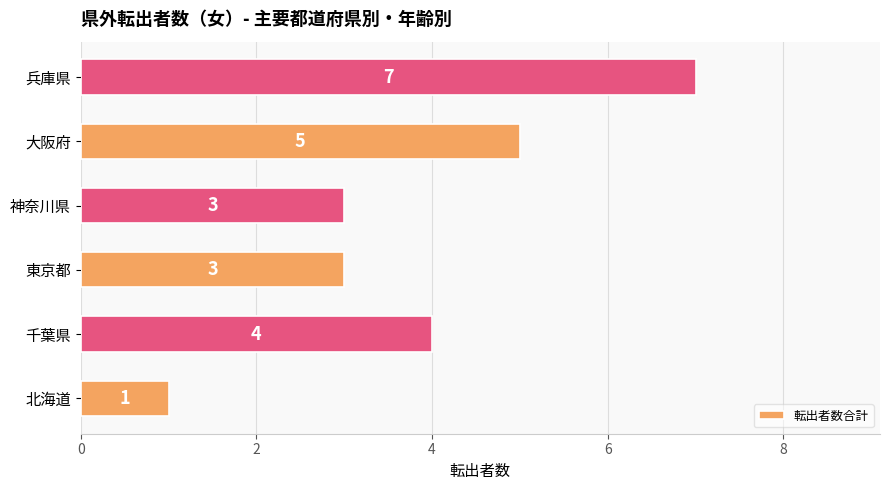

How many data points does each series have?

6